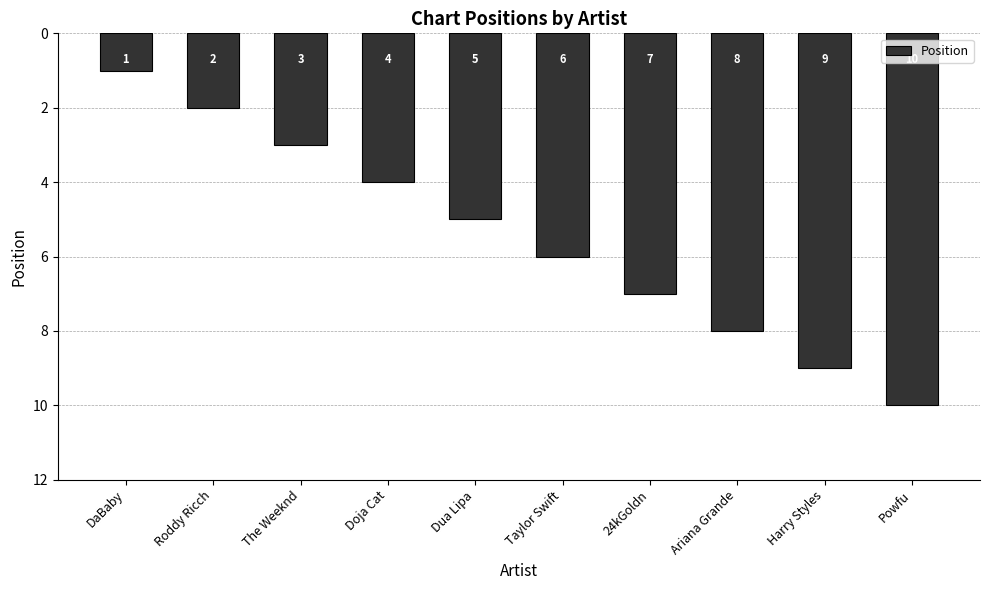

Which label corresponds to the smallest value in the chart?

DaBaby